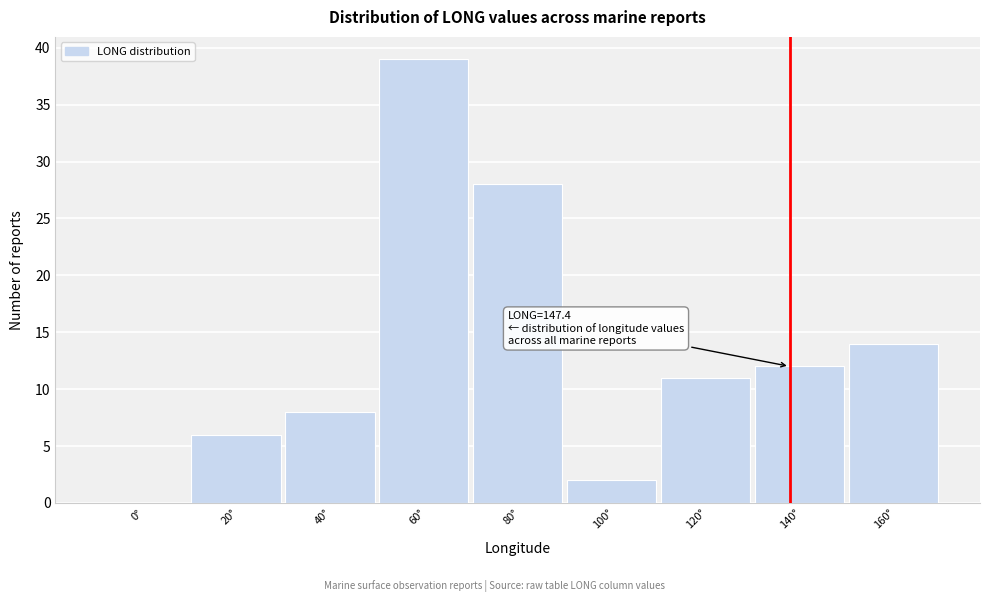

Reading right to left, what are all the values shown in this chart?

160°=14	140°=12	120°=11	100°=2	80°=28	60°=39	40°=8	20°=6	0°=0